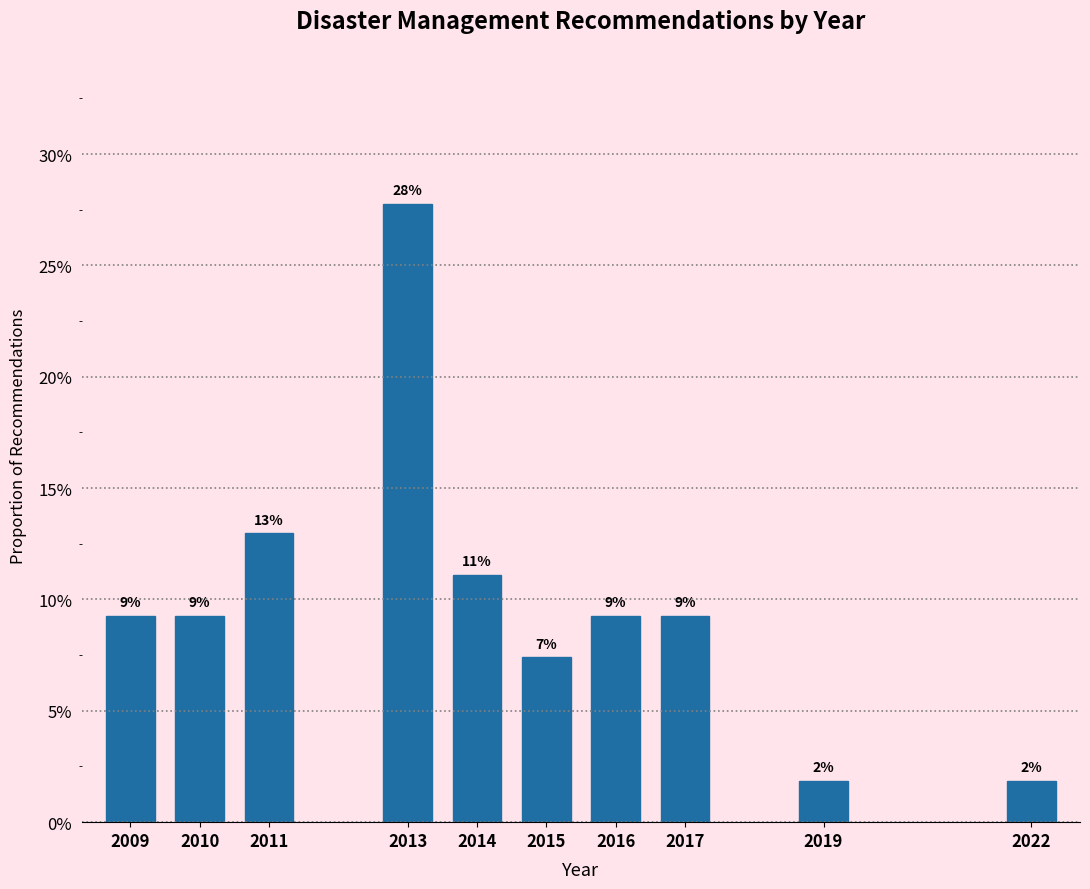

How many bars are there in total?

10